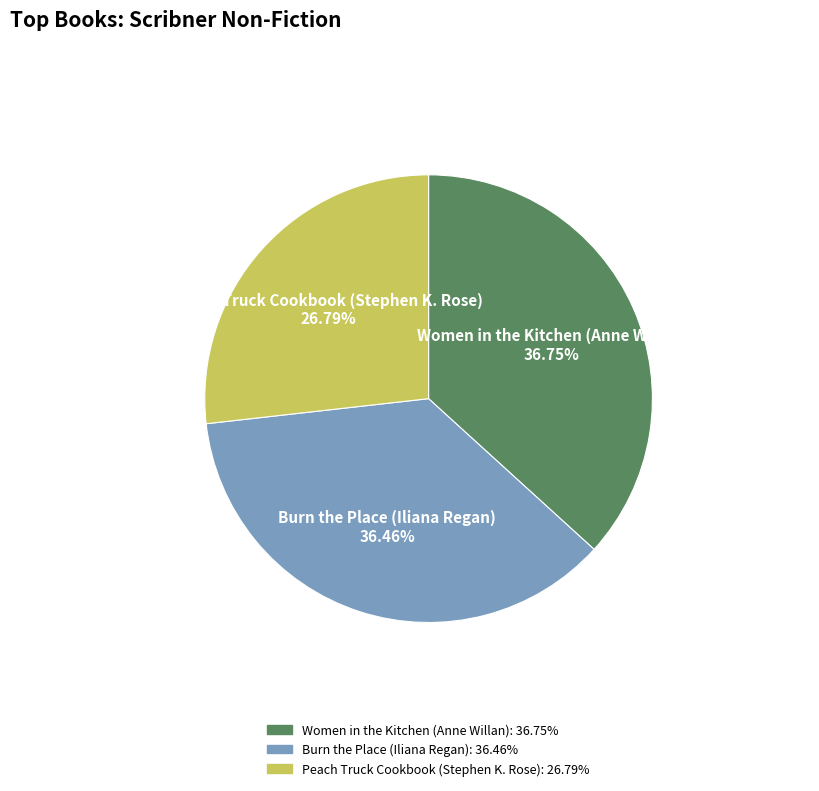

True or false: Burn the Place (Iliana Regan) accounts for 36% of the total.

True